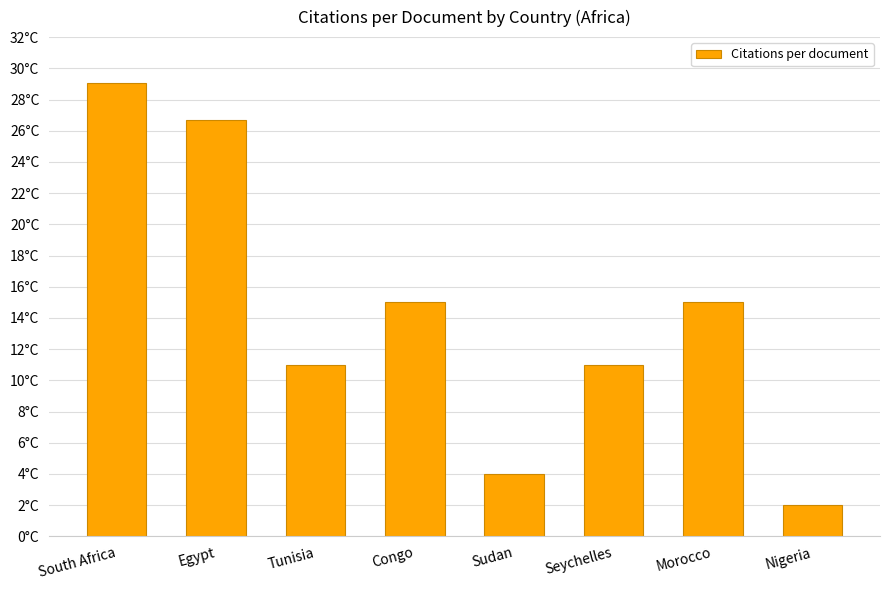

Count the number of categories in the chart.

8